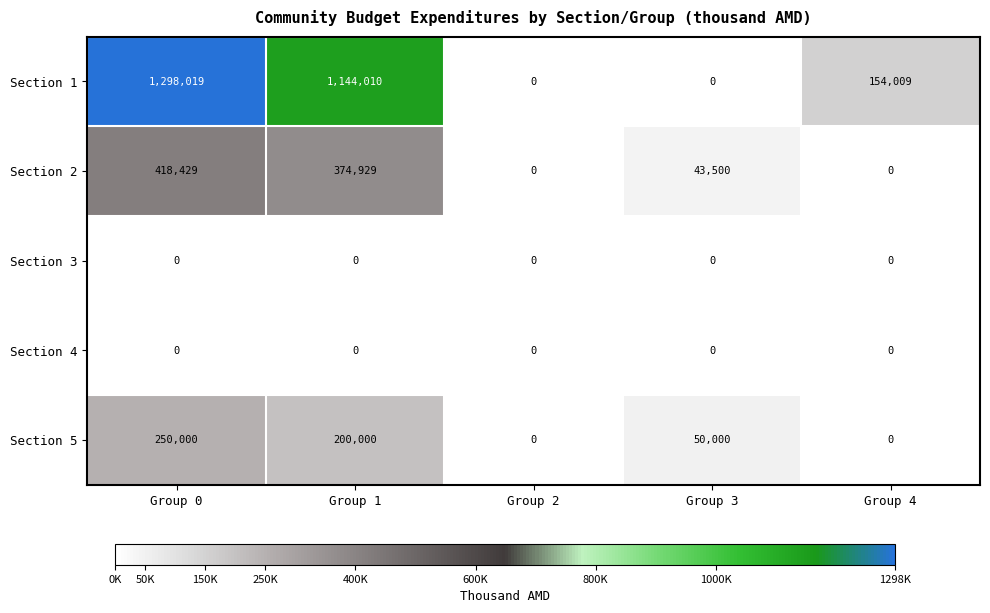

What is the difference between the maximum and minimum values in the Section 1 series?

1298019